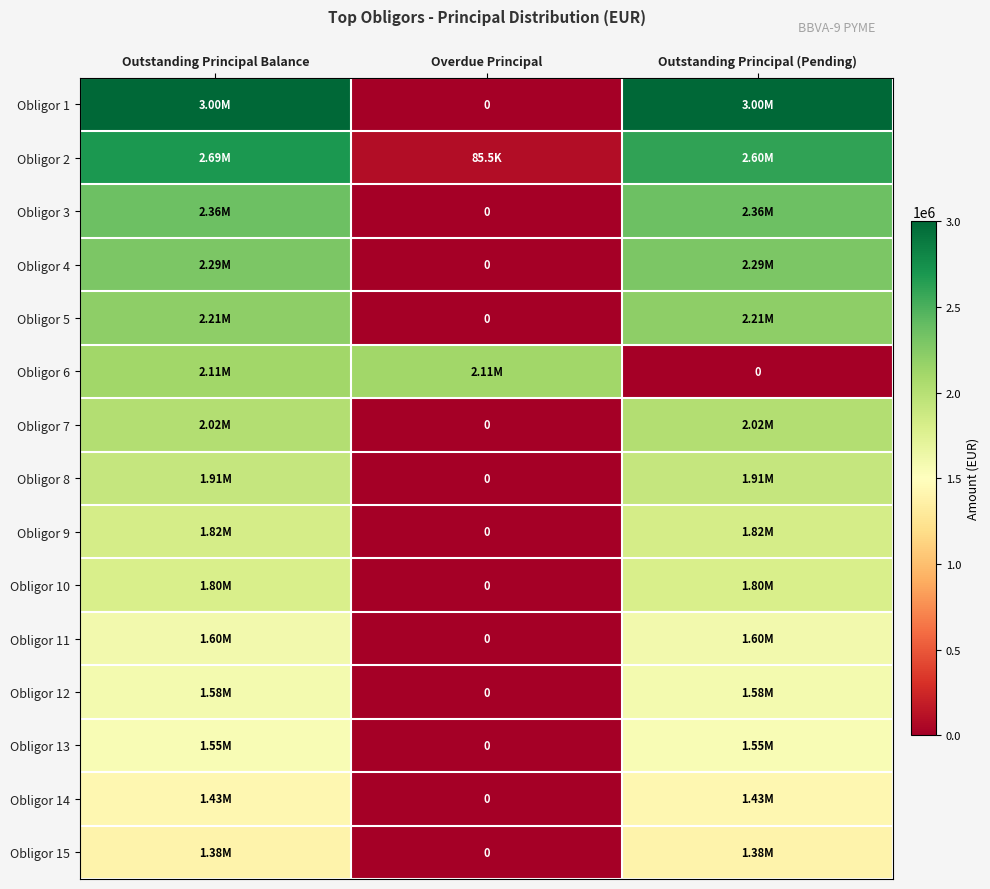

At Outstanding Principal Balance, list the series in order from smallest to largest.

Obligor 15, Obligor 14, Obligor 13, Obligor 12, Obligor 11, Obligor 10, Obligor 9, Obligor 8, Obligor 7, Obligor 6, Obligor 5, Obligor 4, Obligor 3, Obligor 2, Obligor 1